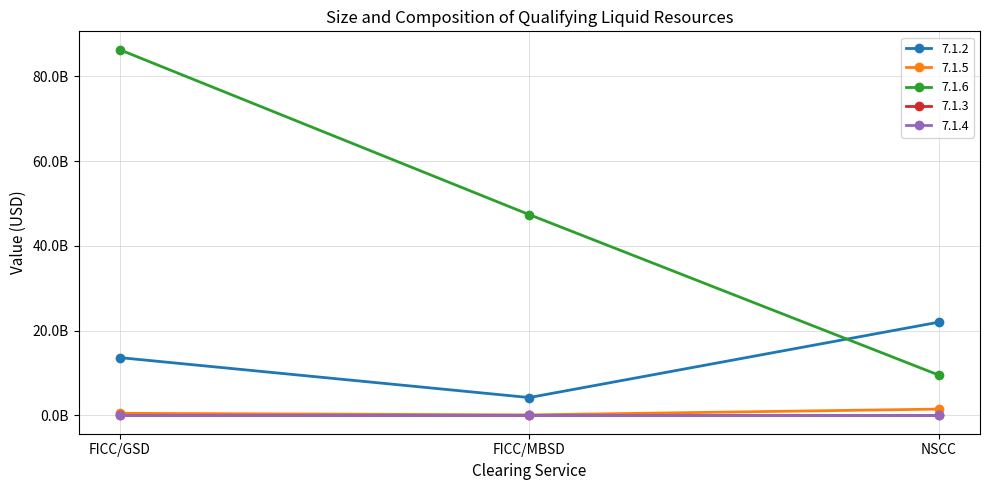

Does the chart have visible grid lines?

Yes